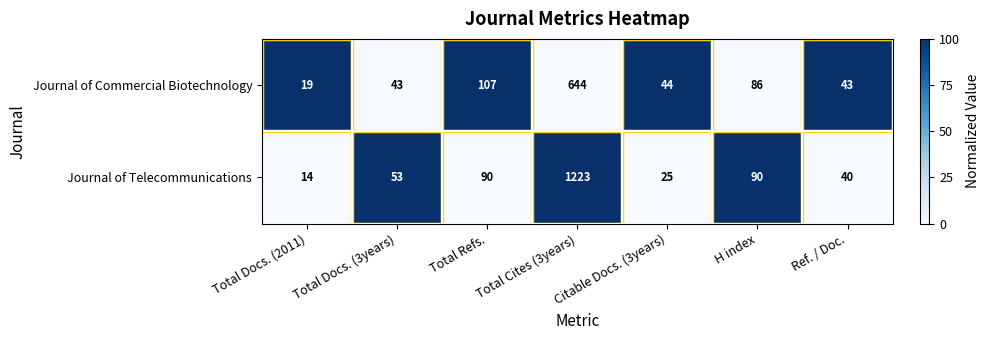

Which series has the largest range (max minus min)?

Journal of Telecommunications